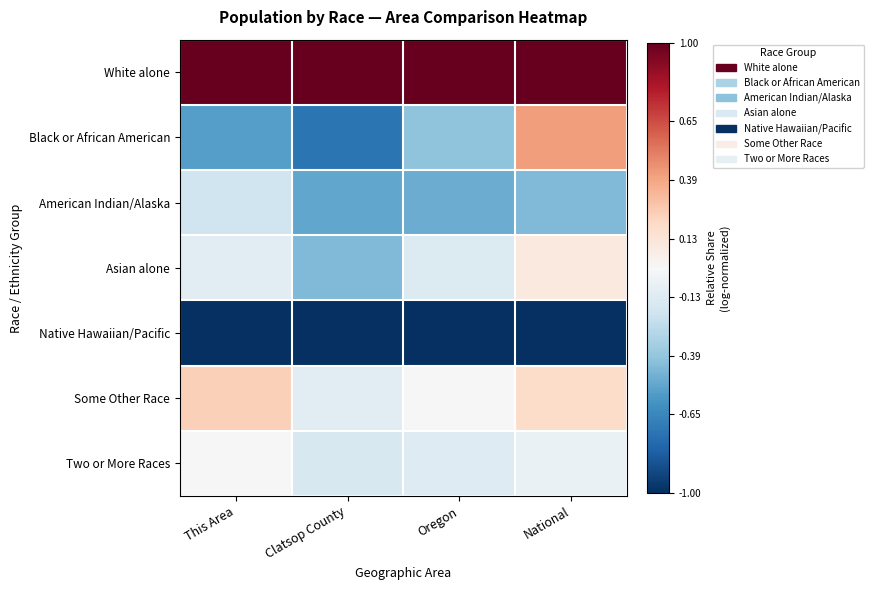

What is the total value across all series at This Area?

-0.6